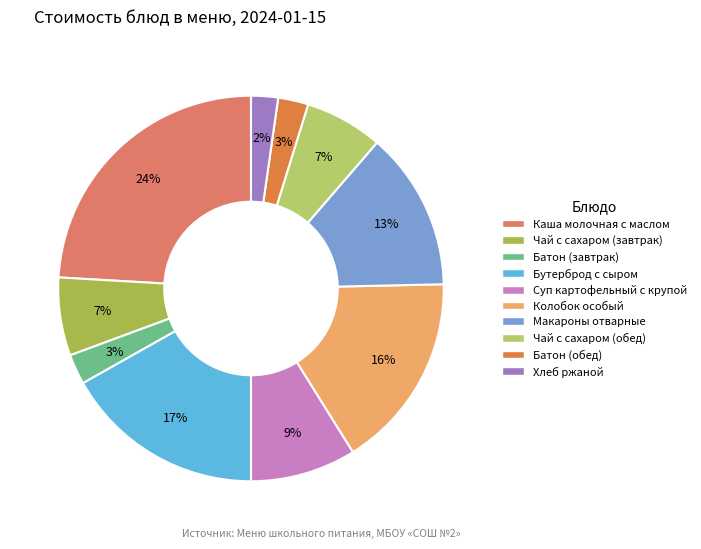

How many slices are in this pie chart?

10